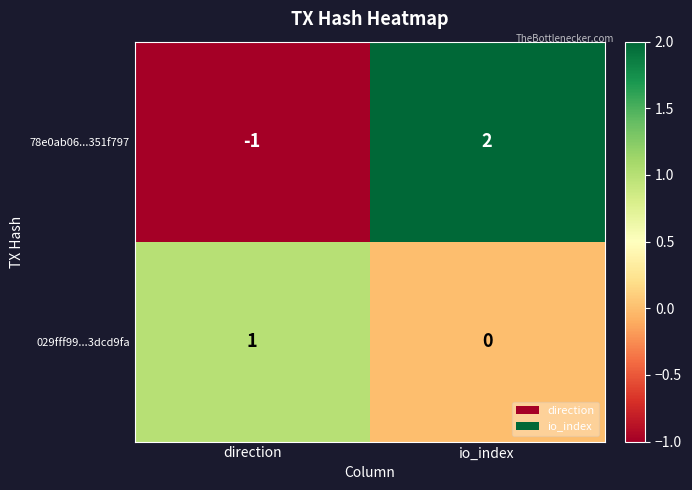

At which label is 78e0ab06...351f797 closest to 0?

direction